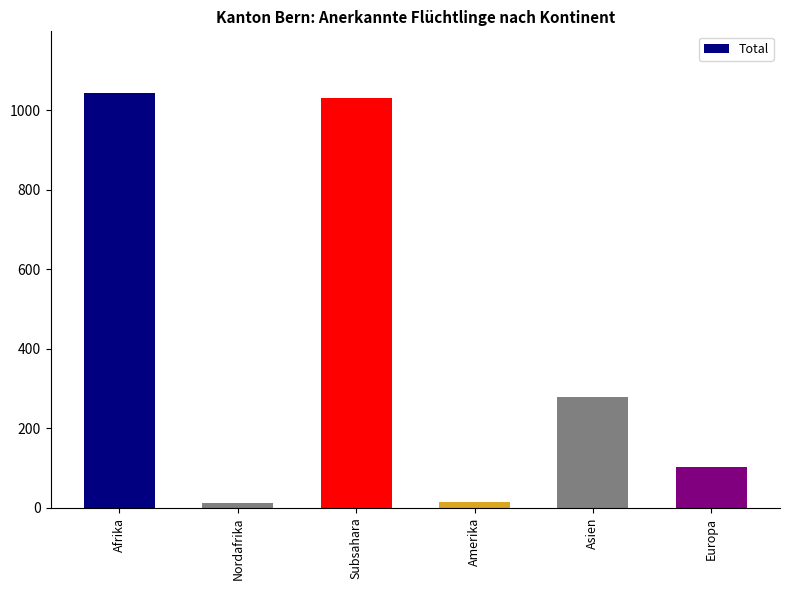

What is the maximum value shown in the chart?

1042